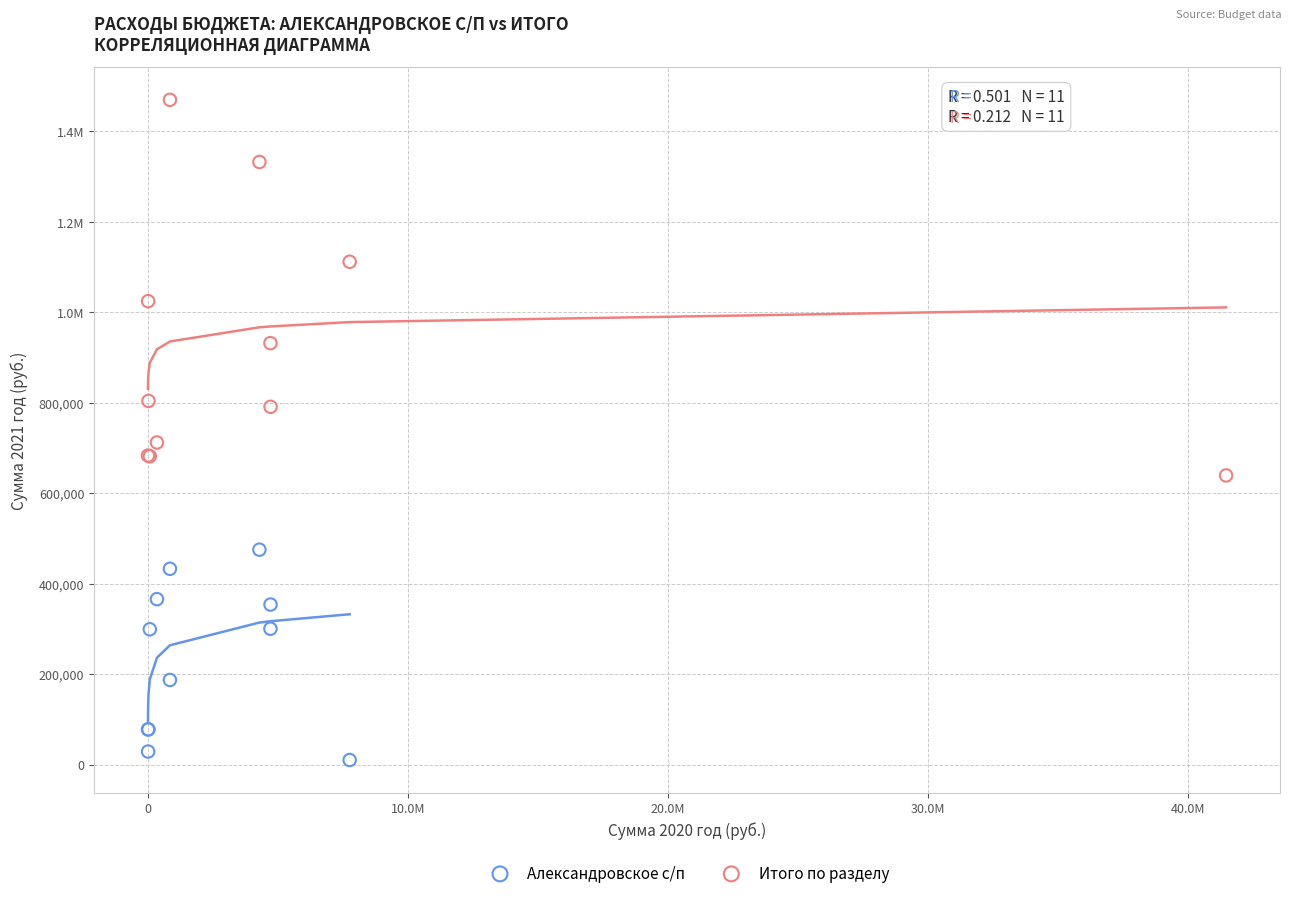

What are all the series names shown in the legend?

Александровское с/п, Итого по разделу